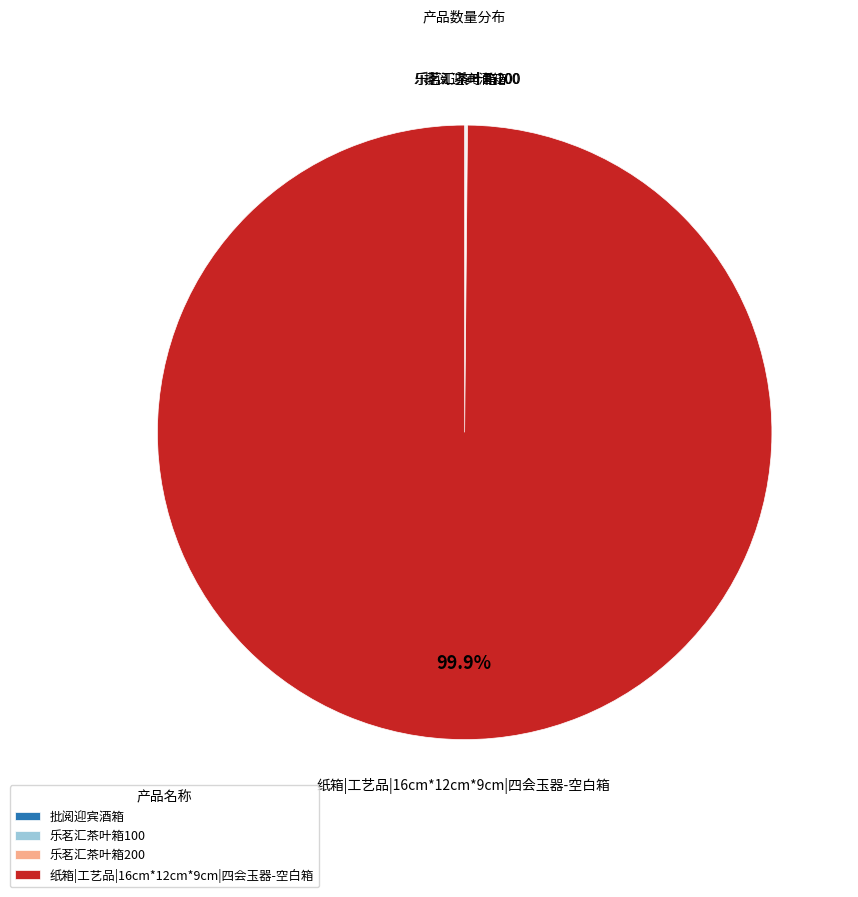

Which category has the biggest portion of the pie?

纸箱|工艺品|16cm*12cm*9cm|四会玉器-空白箱